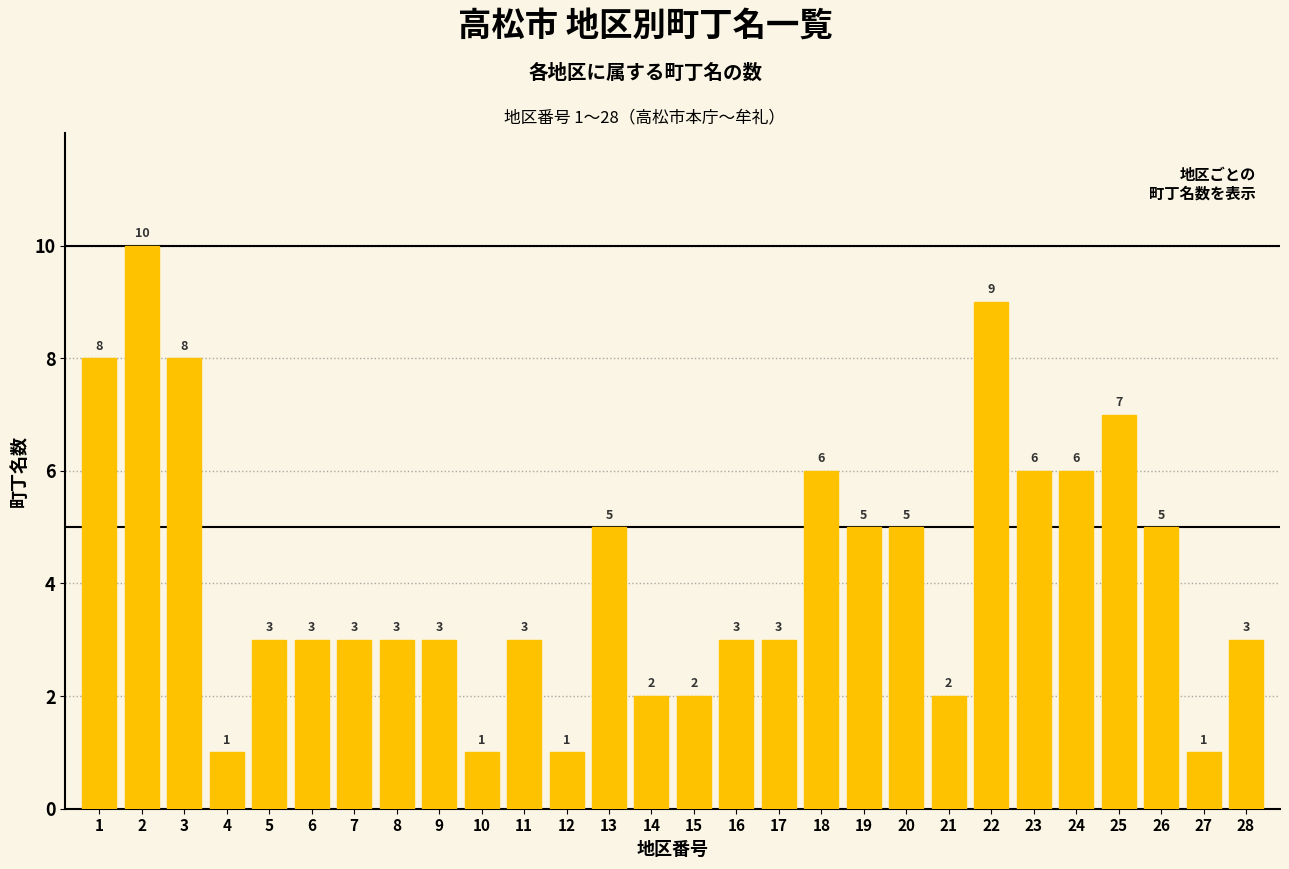

Reading left to right, extract all data points from this chart.

1=8	2=10	3=8	4=1	5=3	6=3	7=3	8=3	9=3	10=1	11=3	12=1	13=5	14=2	15=2	16=3	17=3	18=6	19=5	20=5	21=2	22=9	23=6	24=6	25=7	26=5	27=1	28=3